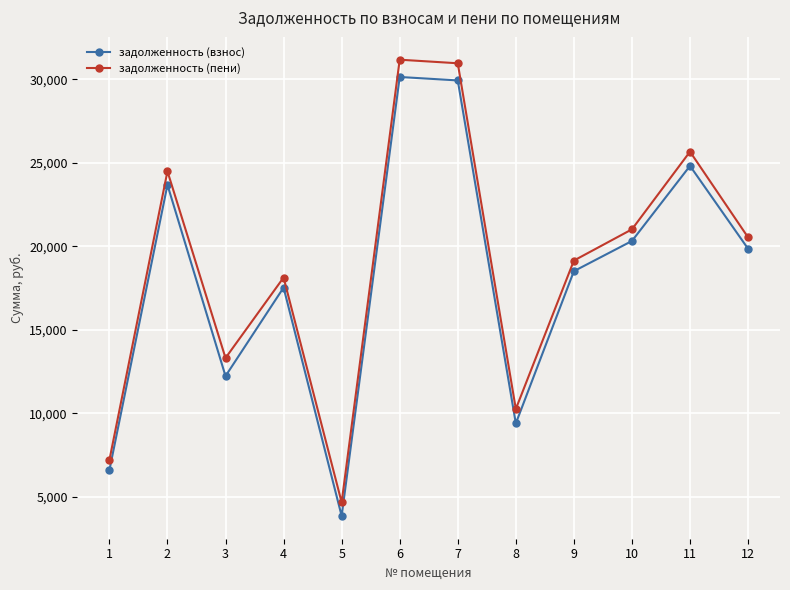

What is the difference between the highest and lowest values at 9?

635.8